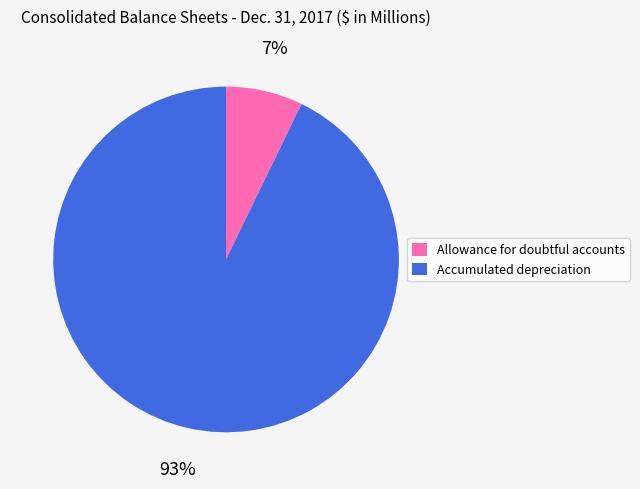

Is it true that Allowance for doubtful accounts is 7% of the pie?

True